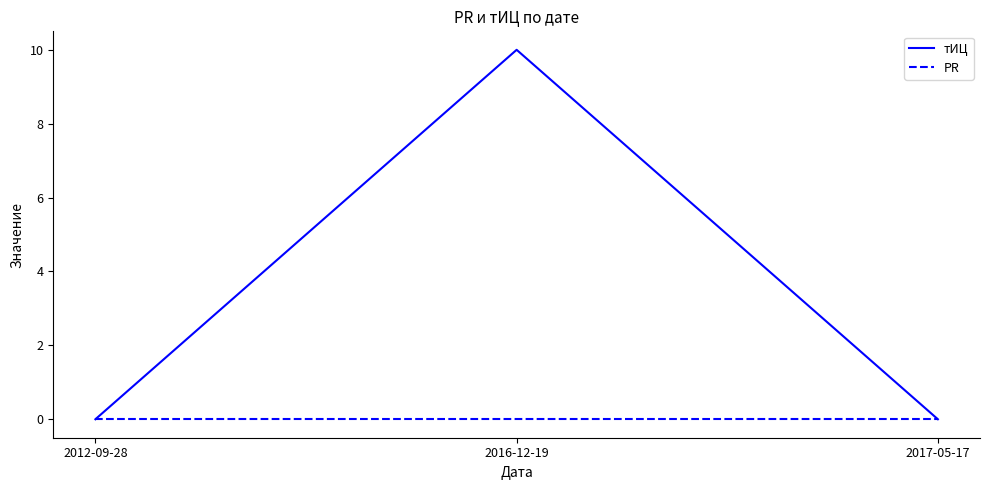

Reading left to right, extract all data points from this chart.

тИЦ: 0	10	0
PR: 0	0	0